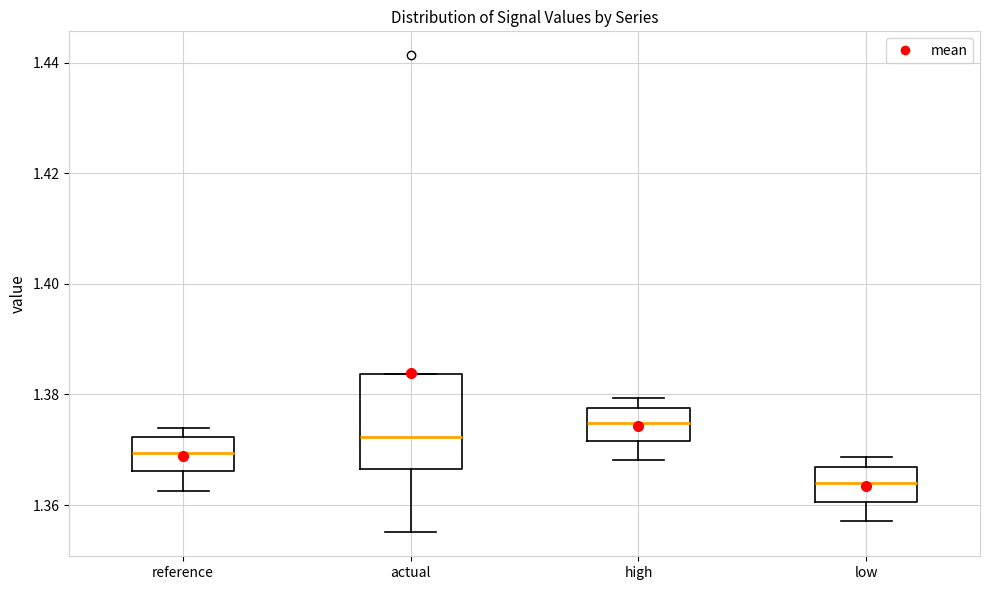

Reading left to right, transcribe this box plot: for each box, give where its median line is, the range the box spans, and where its two whiskers end, as read against the y-axis. The values are not printed on the chart, so give them approximately, as read against the axis.

reference: median 1.370, box 1.366 to 1.372, whiskers 1.362 to 1.374
actual: median 1.372, box 1.366 to 1.384, whiskers 1.356 to 1.384
high: median 1.374, box 1.372 to 1.378, whiskers 1.368 to 1.380
low: median 1.364, box 1.360 to 1.366, whiskers 1.358 to 1.368